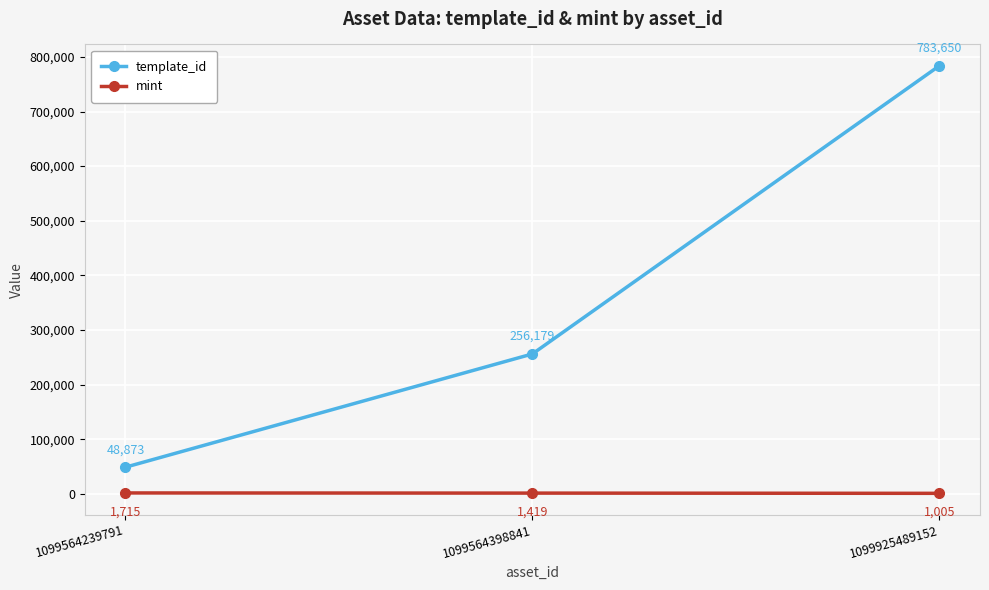

Reading left to right, list all the values displayed in this chart.

template_id: 1099564239791=48873	1099564398841=256179	1099925489152=783650
mint: 1099564239791=1715	1099564398841=1419	1099925489152=1005